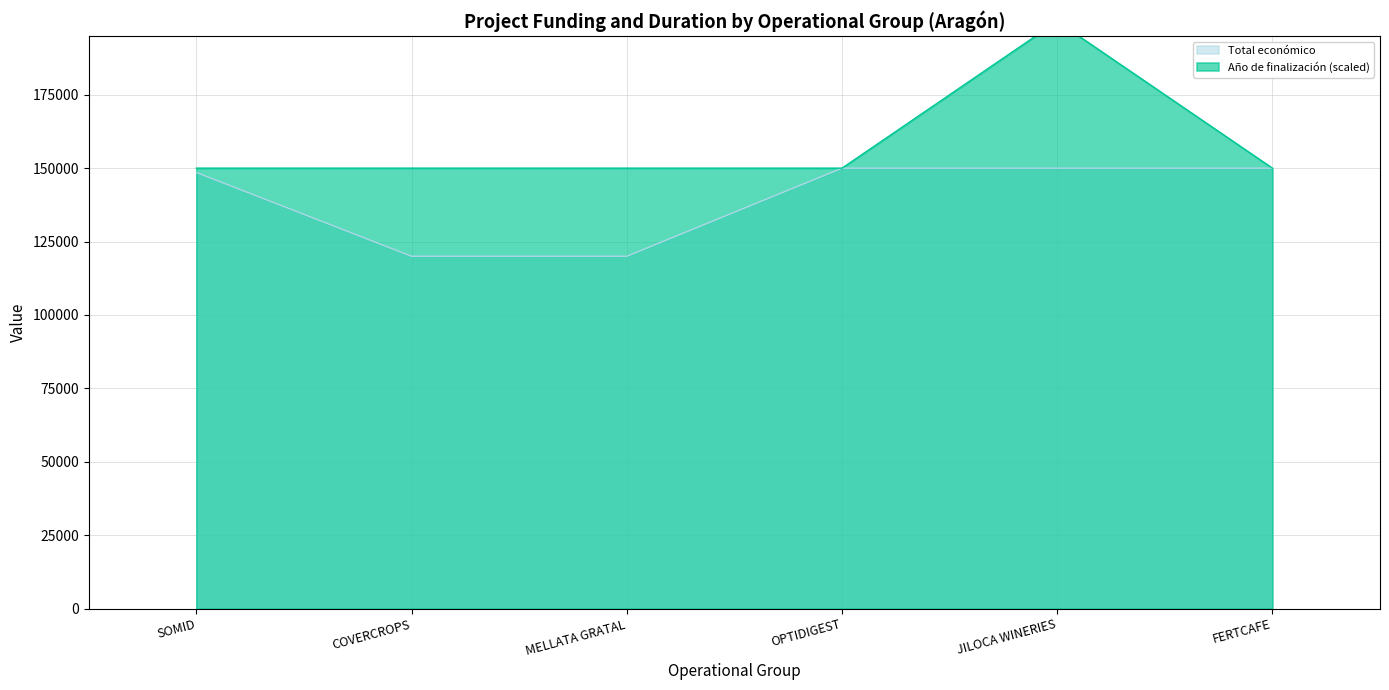

Where is Año de finalización nearest to the value 175000?

SOMID